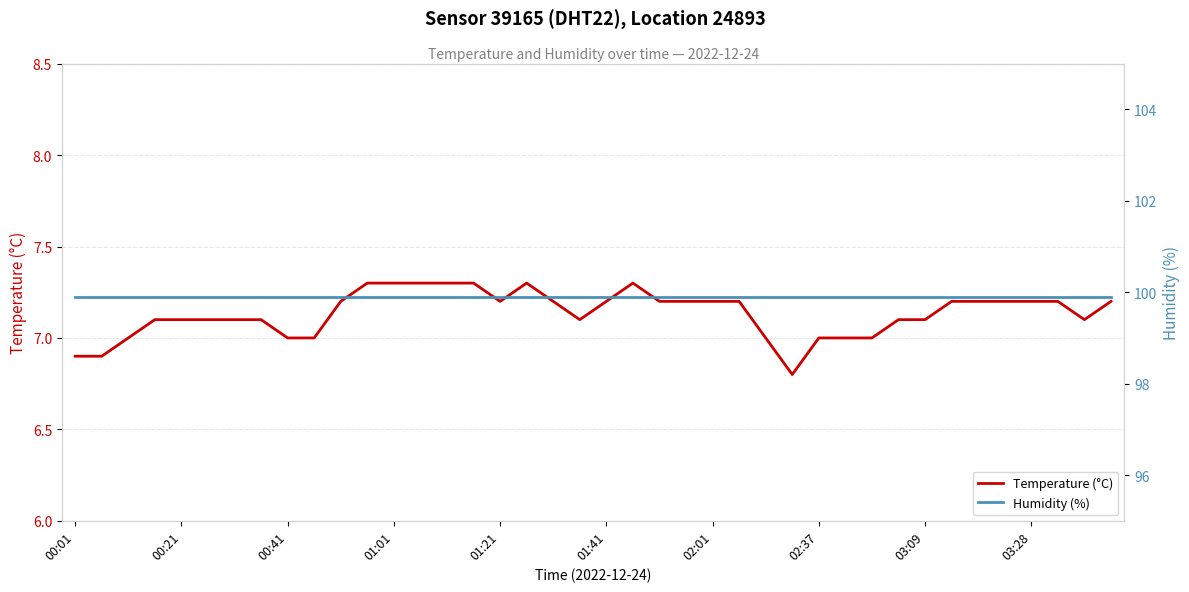

Between 37 and 00:01, which is larger?

37